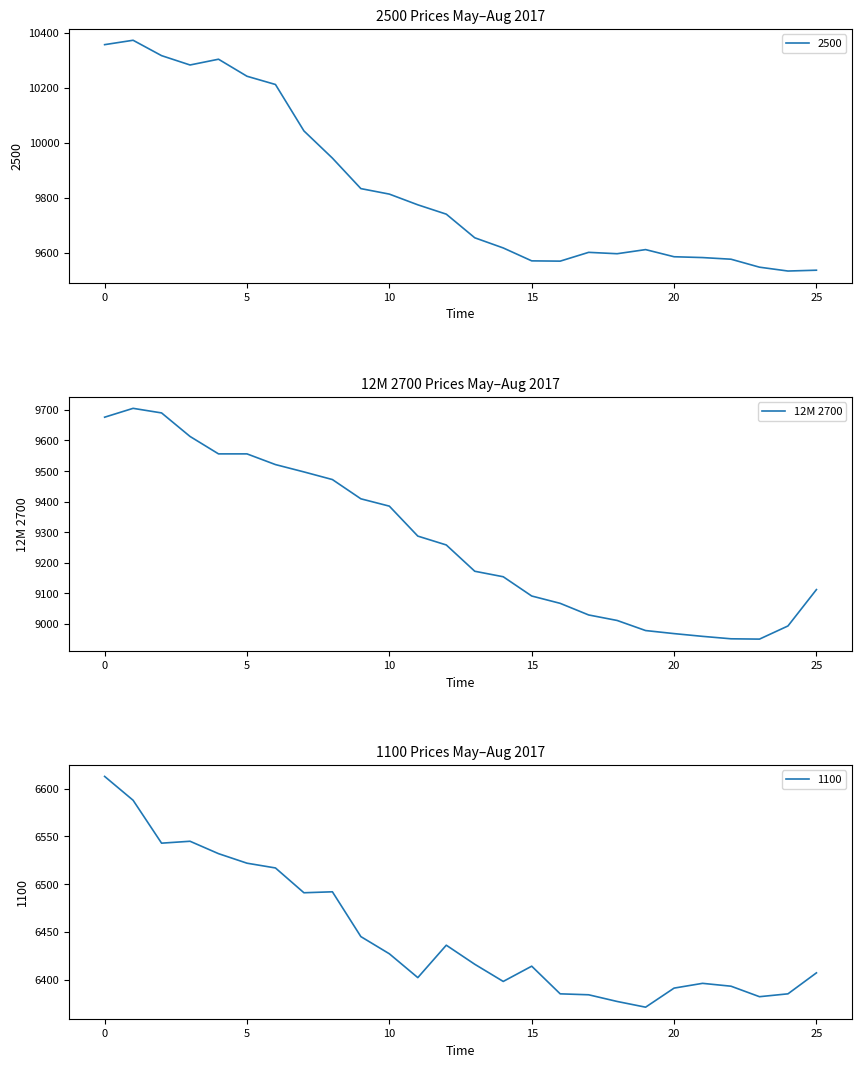

Is it true that 12M 2700 equals 9676 at 0?

True